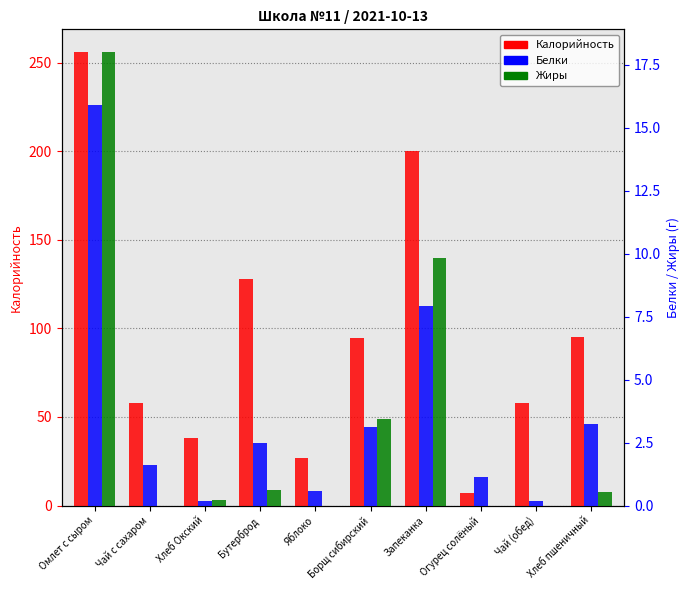

Which series has the widest spread of values?

Калорийность